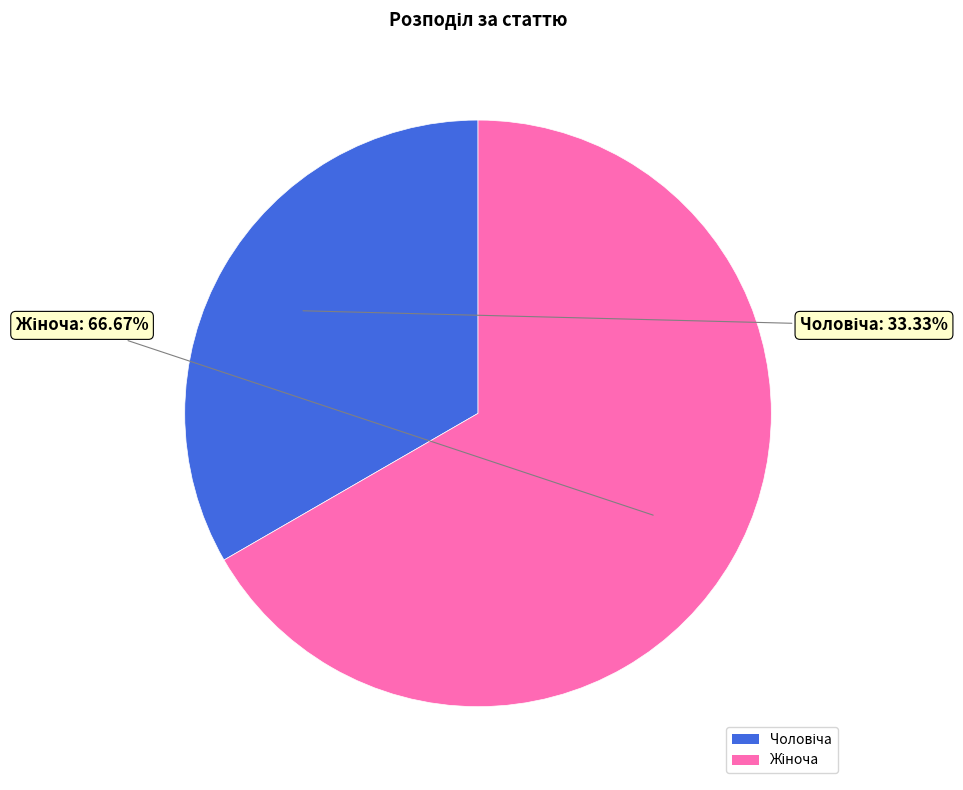

Does any single category account for the majority?

Yes